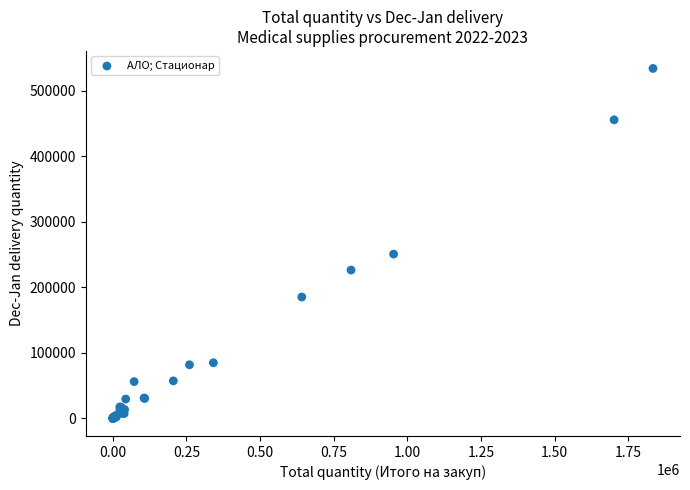

What Y value in the scatter plot is closest to 267159?

250899